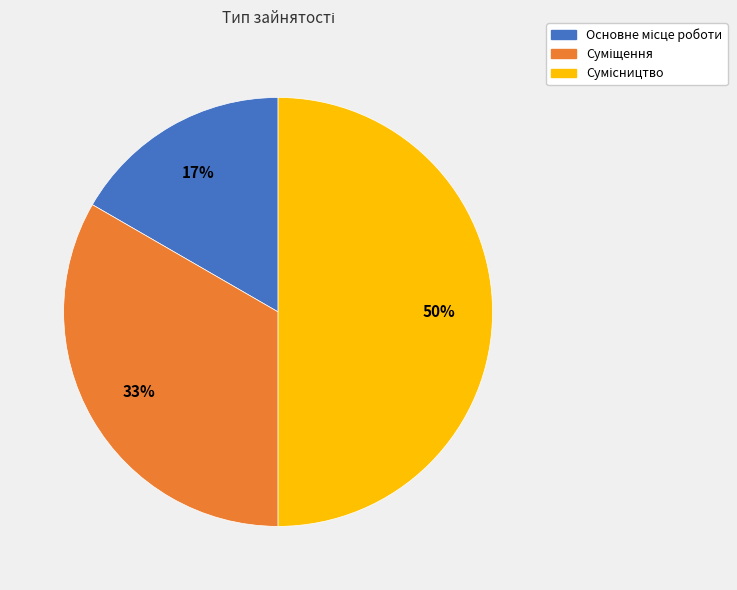

To the nearest percent, what is the difference between the largest and smallest slice percentages?

33%